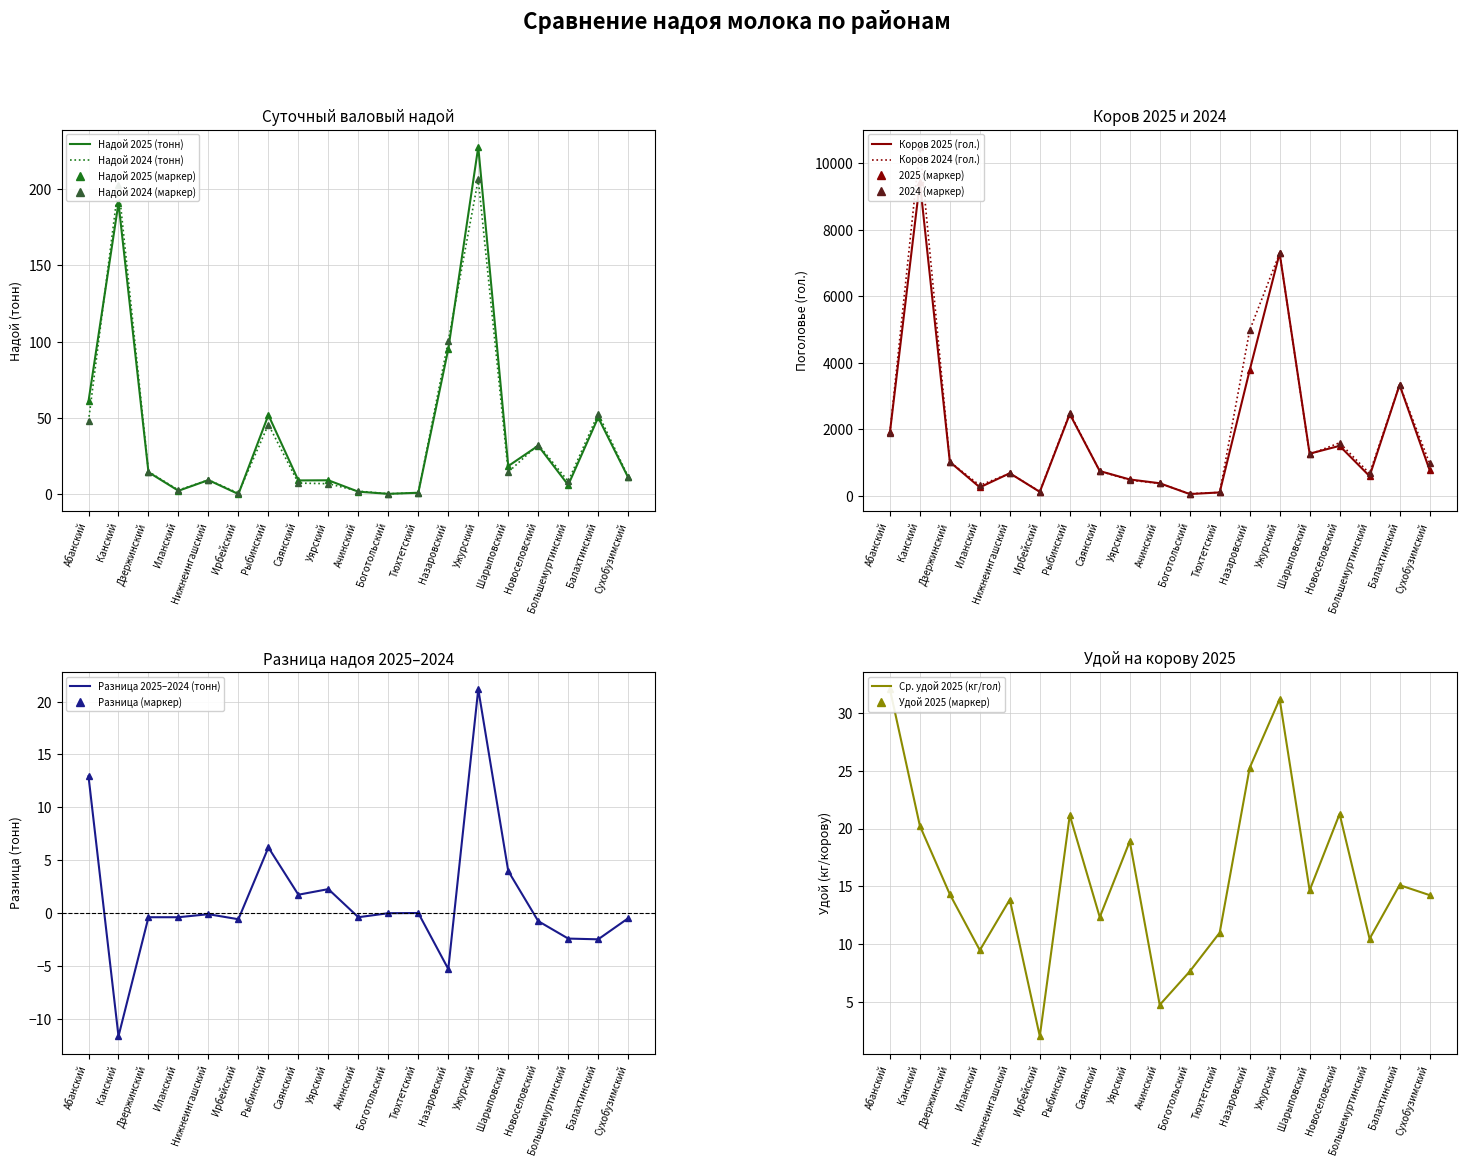

What position from the right is Саянский?

12